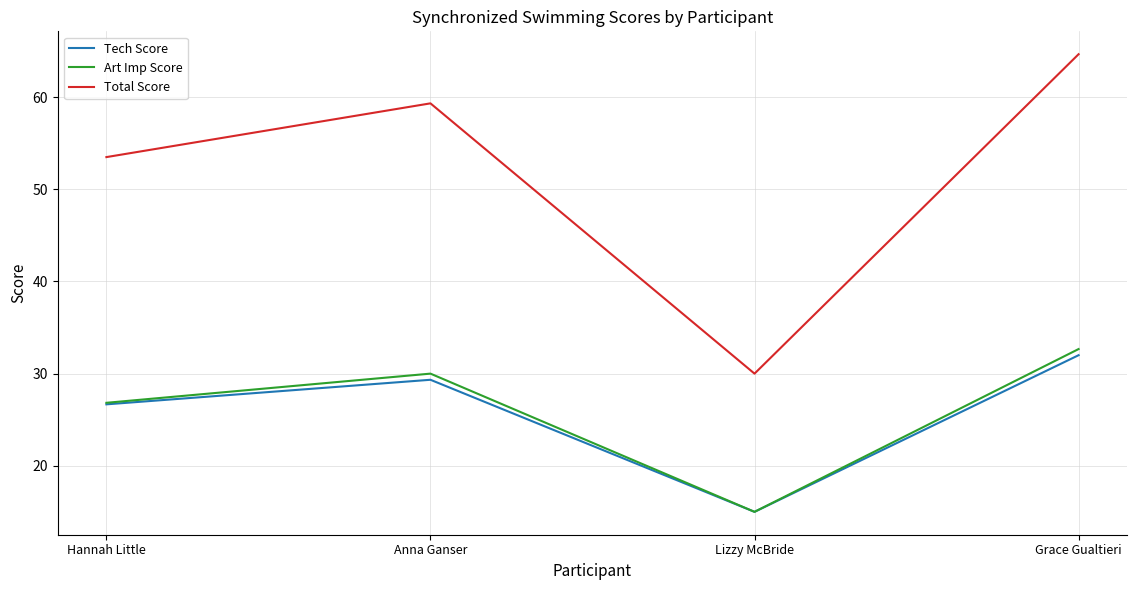

What is the average value of the Tech Score series?

25.8